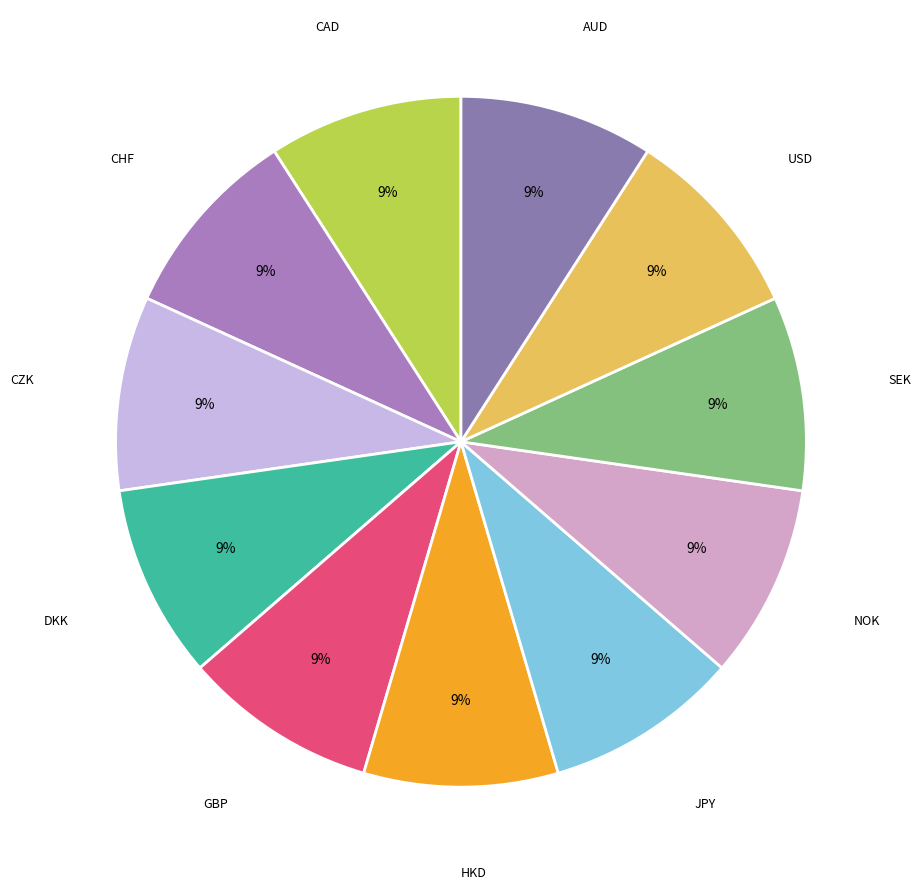

How many segments does this pie chart have?

11